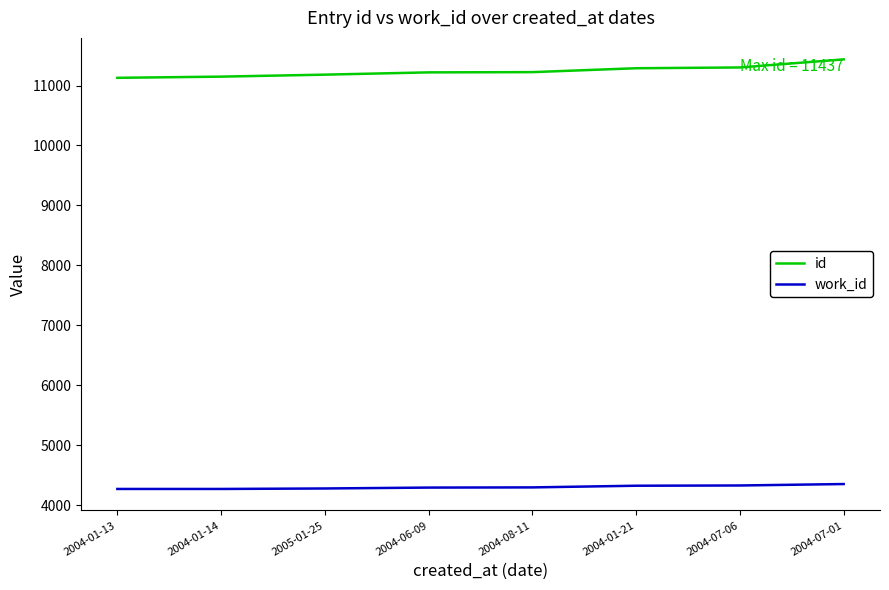

What is the difference between the maximum and minimum values in the id series?

308